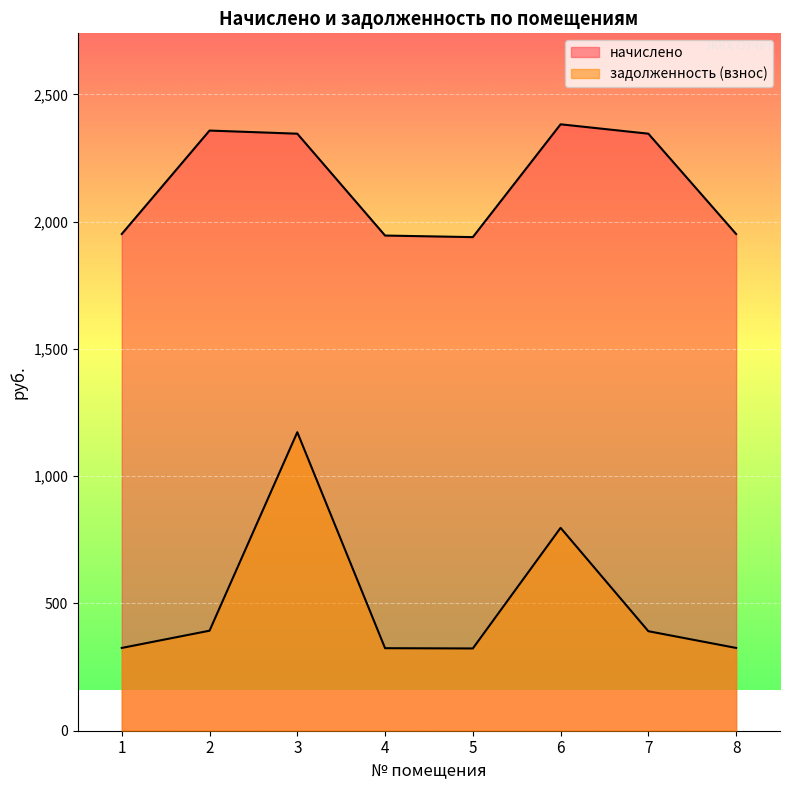

Where is начислено nearest to the value 2160?

3